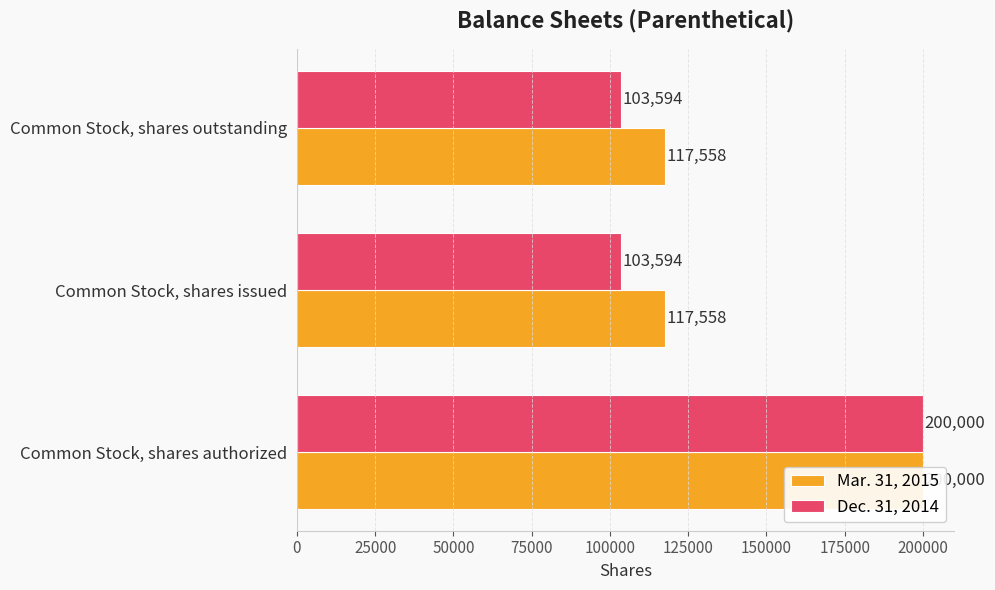

Reading left to right, what are all the values shown in this chart?

Mar. 31, 2015: 200000	117558	117558
Dec. 31, 2014: 200000	103594	103594